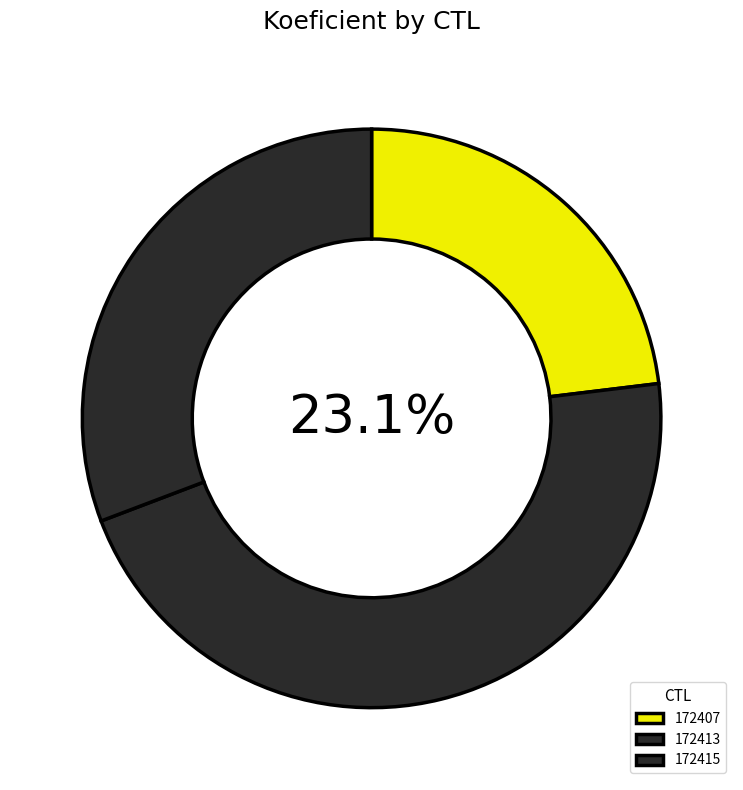

To the nearest percent, what is the average slice percentage?

33%